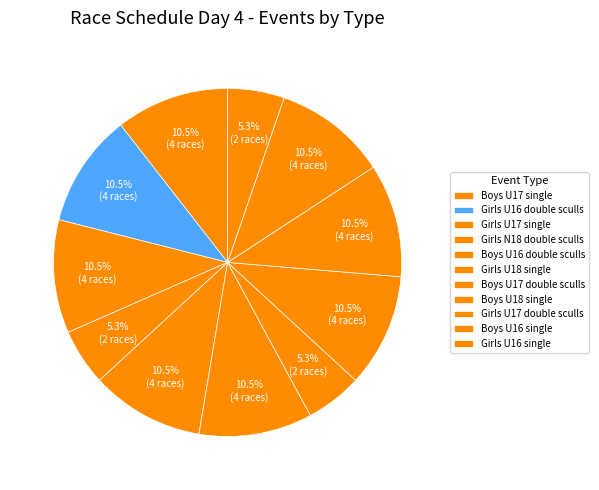

True or false: Girls U16 double sculls accounts for 11% of the total.

True